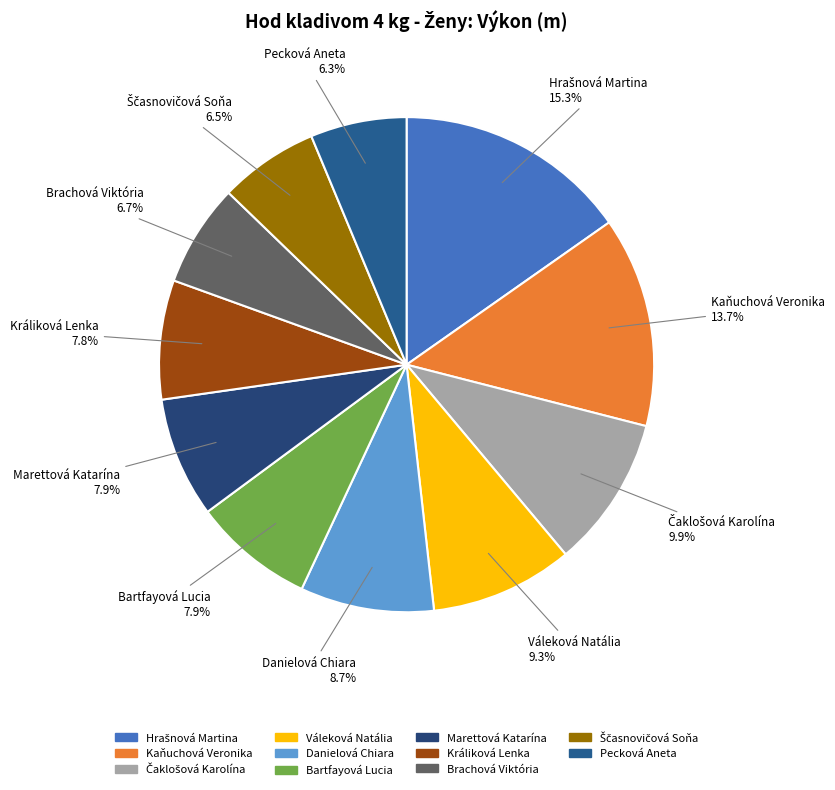

Between Brachová Viktória and Kaňuchová Veronika, which is larger?

Kaňuchová Veronika